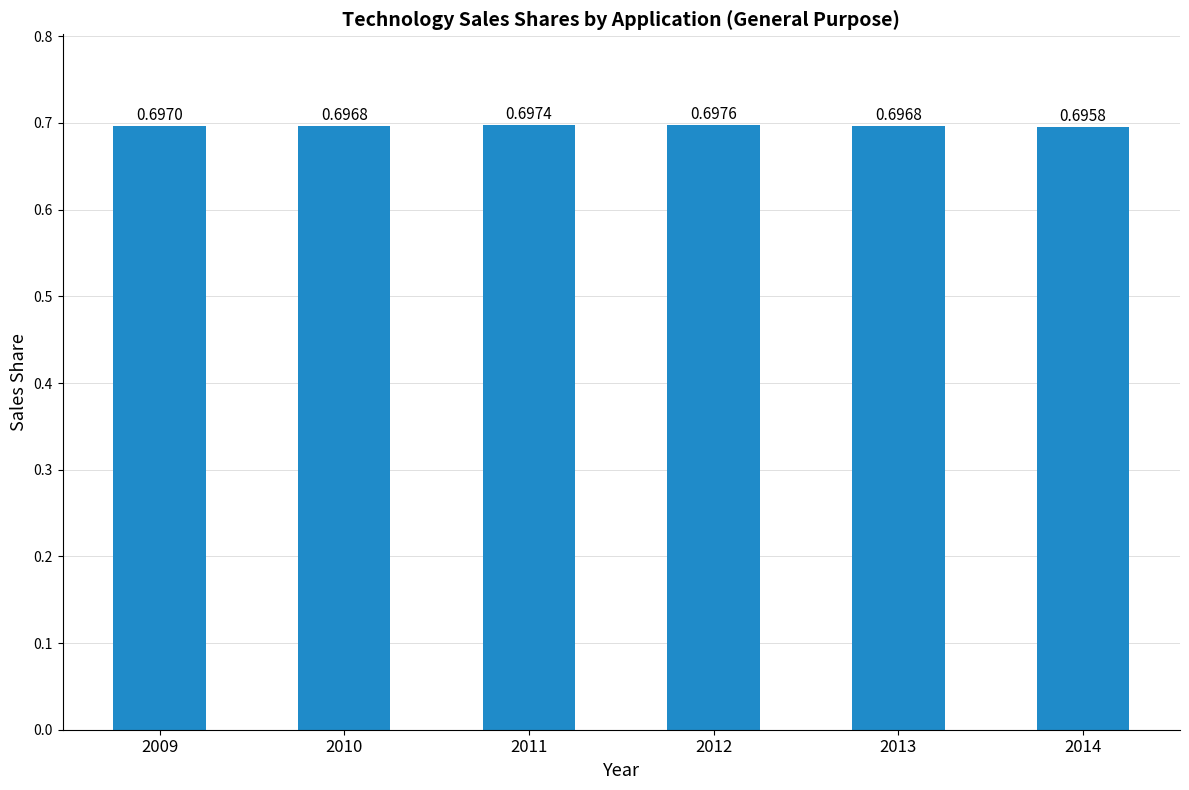

Which category has the highest value across all series?

2012